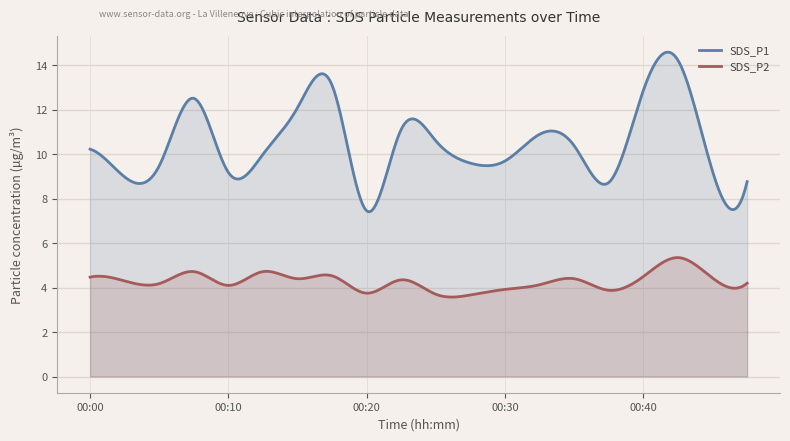

Which category has the highest value in the SDS_P1 series?

00:42